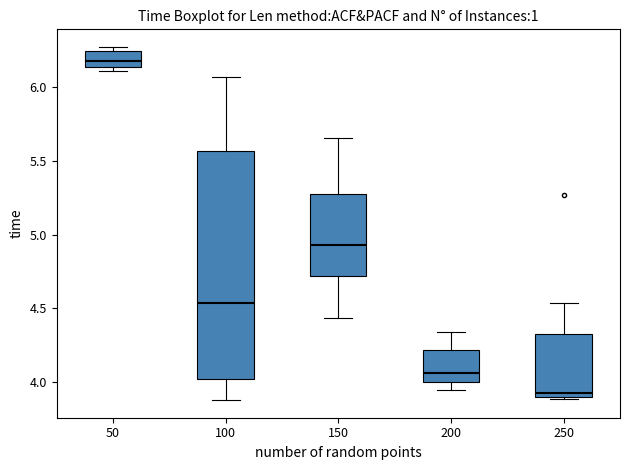

Which box is the tallest, from its lower edge to its upper edge?

100